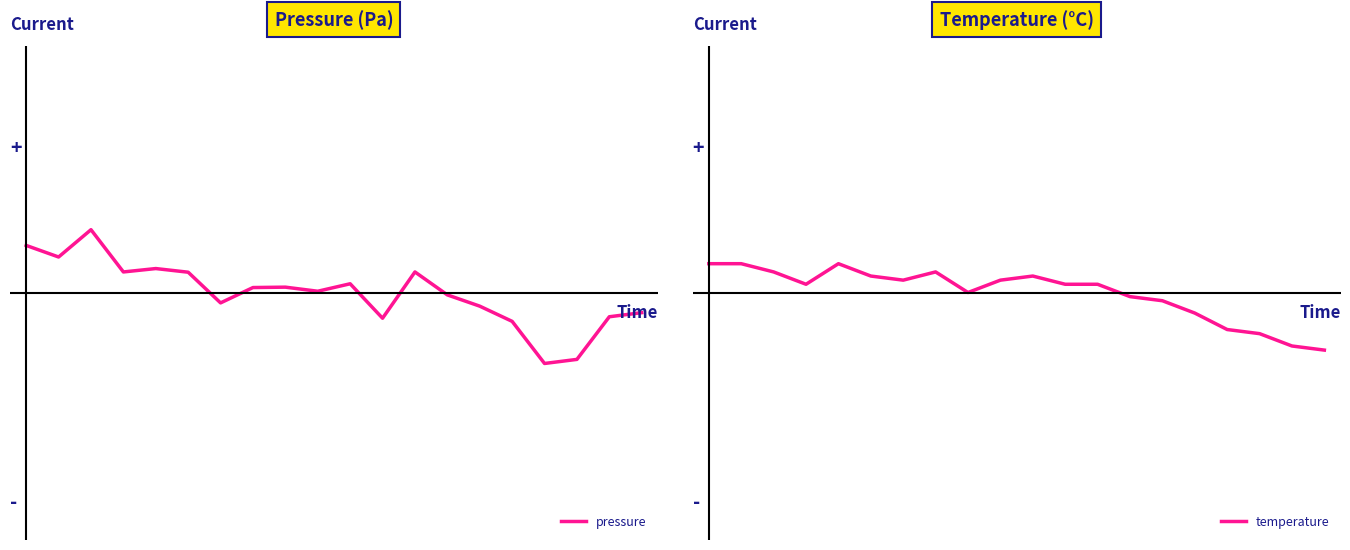

What is the lowest value of the temperature series?

-0.3